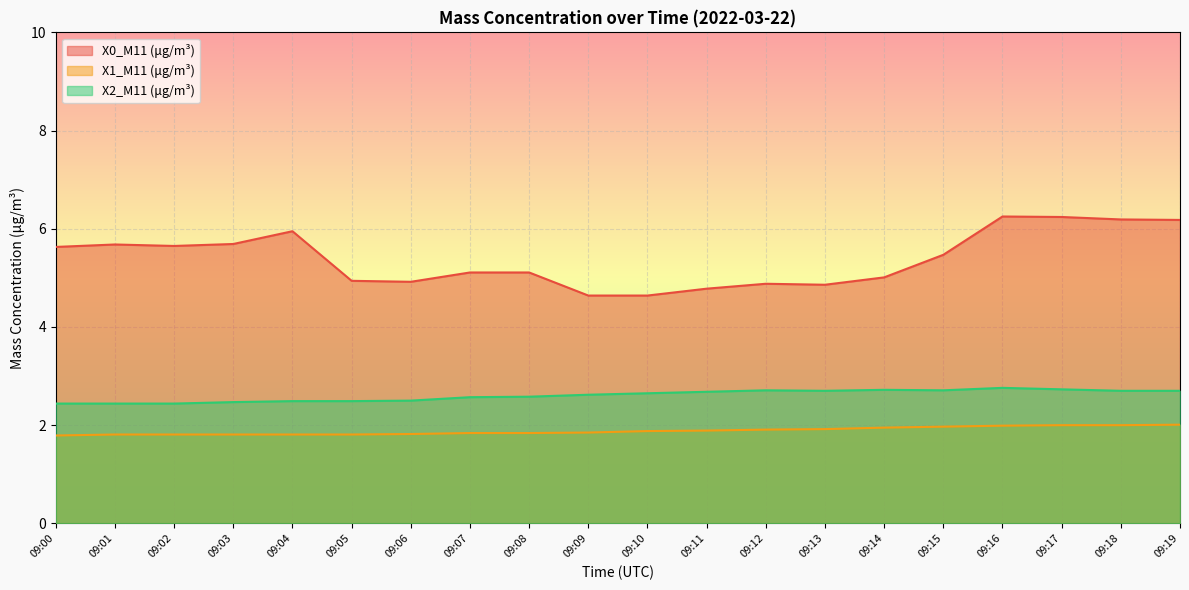

List the labels in order of X0_M11 (μg/m³) value, smallest first.

09:09, 09:10, 09:11, 09:13, 09:12, 09:06, 09:05, 09:14, 09:07, 09:08, 09:15, 09:00, 09:02, 09:01, 09:03, 09:04, 09:19, 09:18, 09:17, 09:16